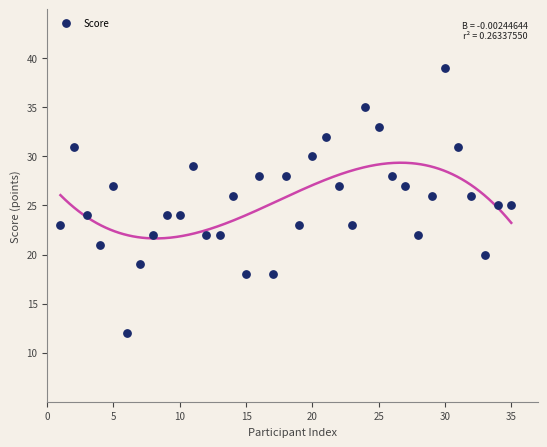

What is the range of X values (max minus min)?

34